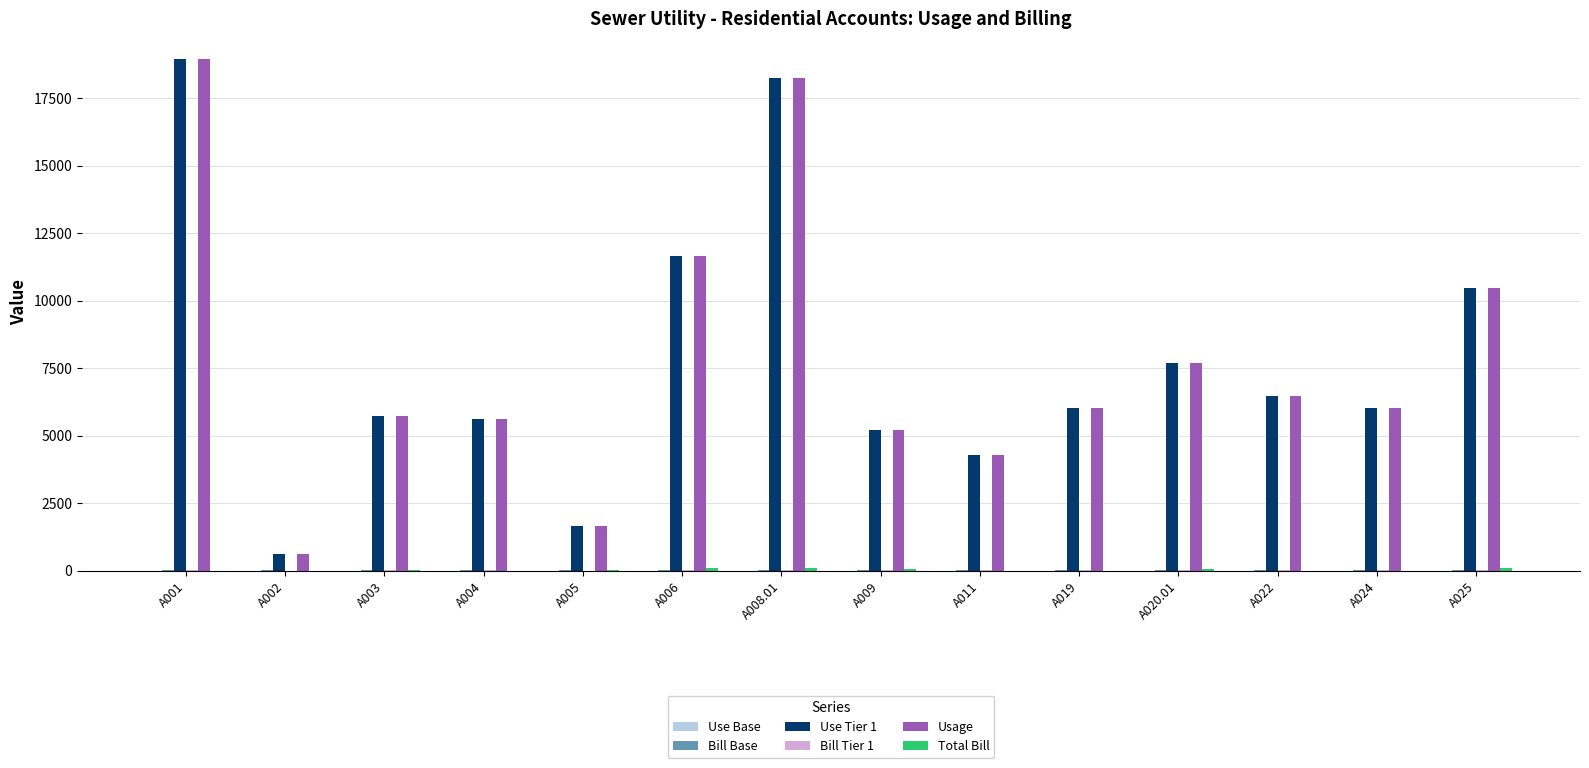

The value of Use Tier 1 at A011 is 4281.0. True or false?

True